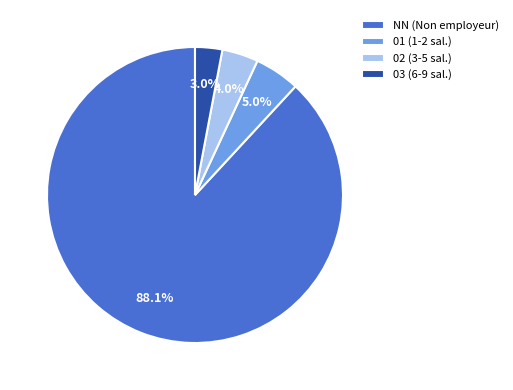

Count the number of slices in the pie.

4